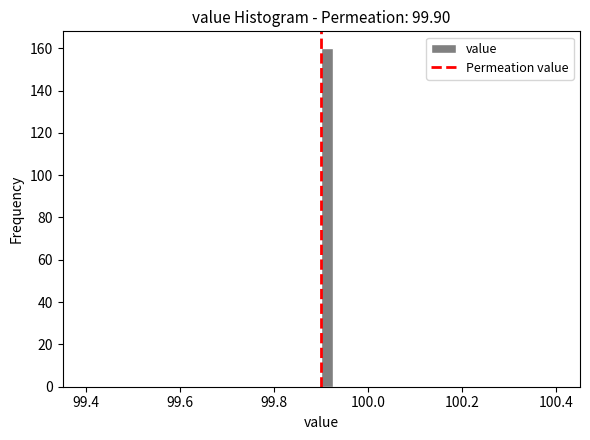

Read against the x-axis, roughly where is the centre of the tallest bar?

99.92